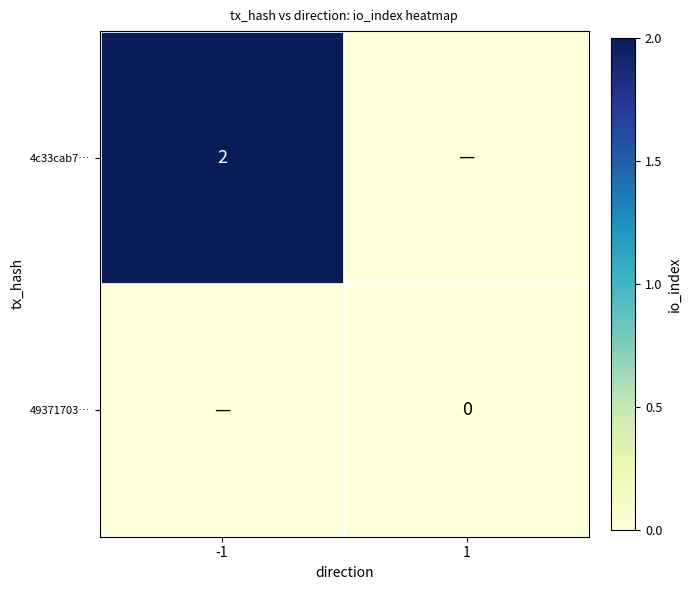

The 4c33cab7… series shows 2 at -1. True or false?

True